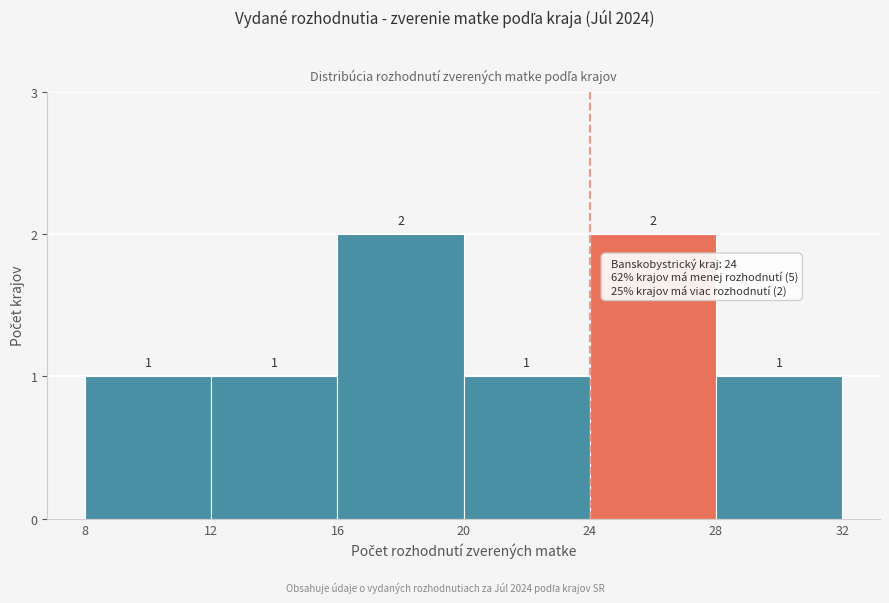

How tall is the bar that spans 12 to 16 on the x-axis?

1